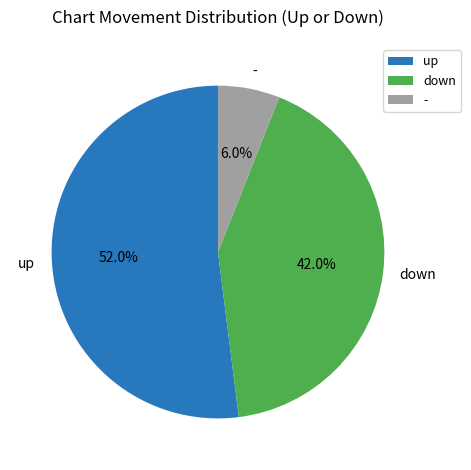

What percentage is the - slice, to the nearest percent?

6%